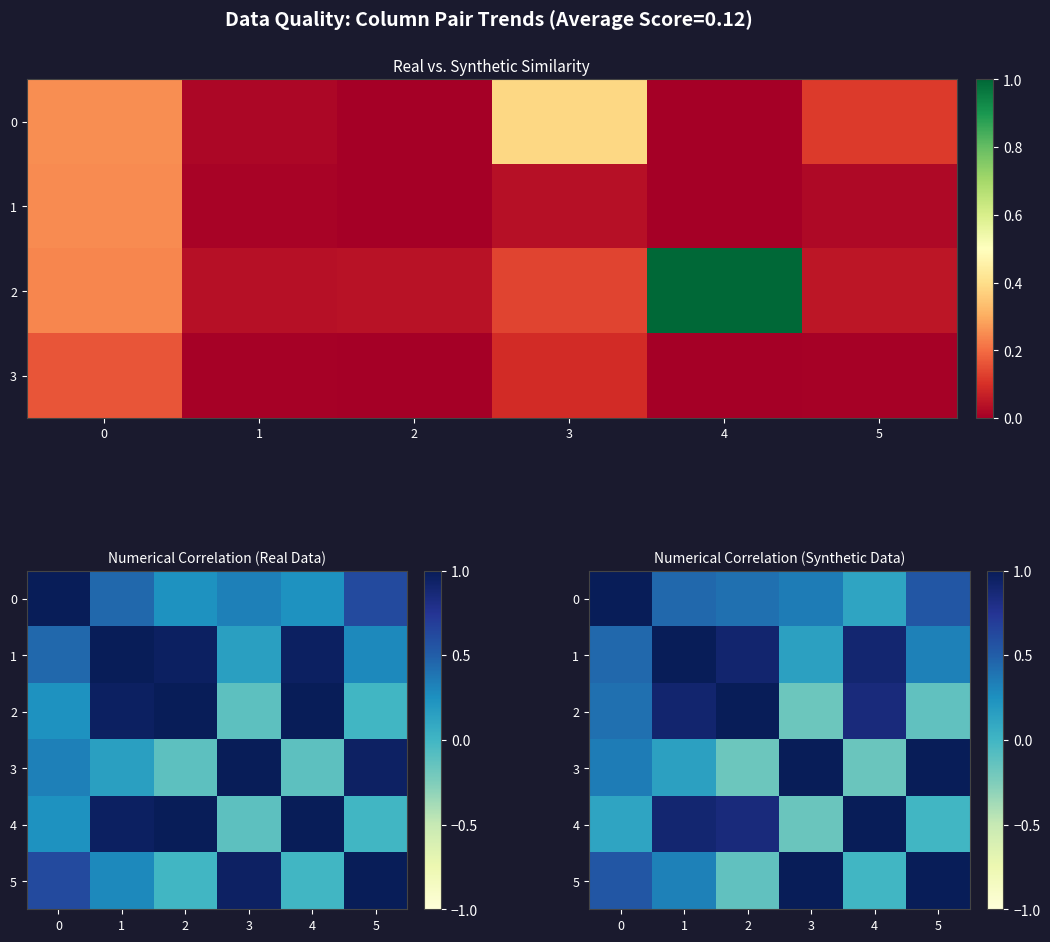

Where is 3 nearest to the value 0?

1